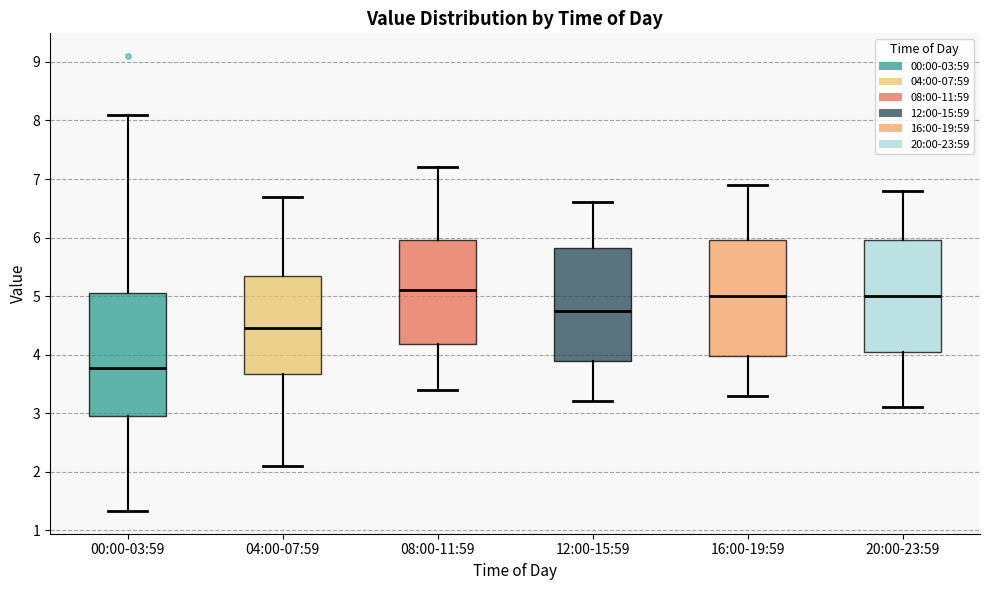

Where is the upper edge of the box for 04:00-07:59 on the y-axis? The values are not printed on the chart, so give them approximately, as read against the axis.

5.4